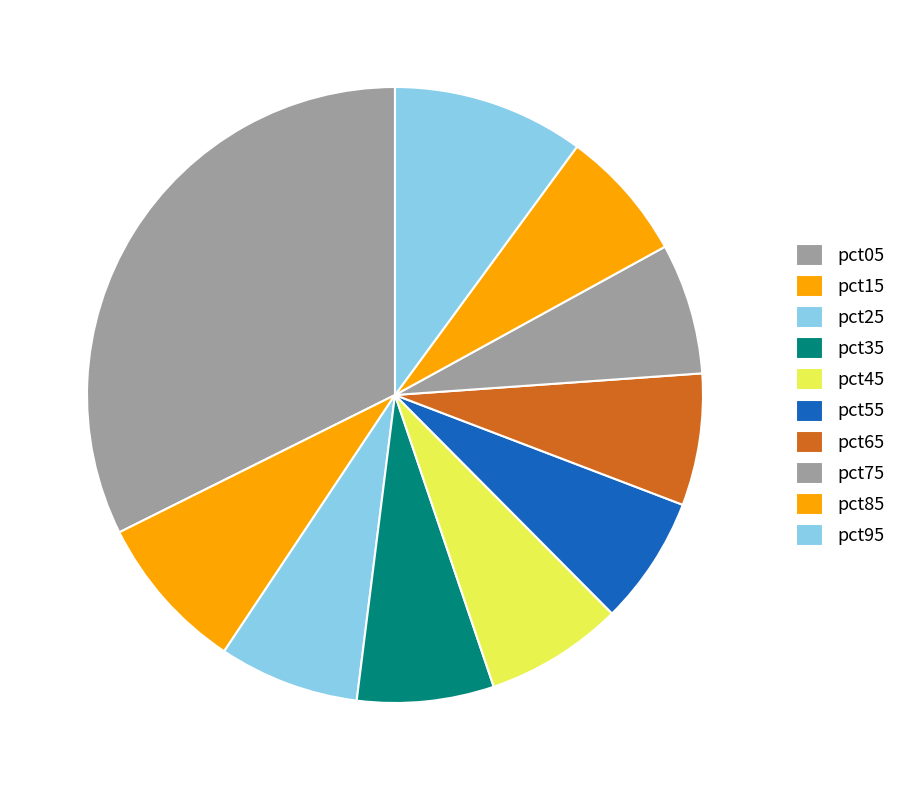

Does any single category account for the majority?

No